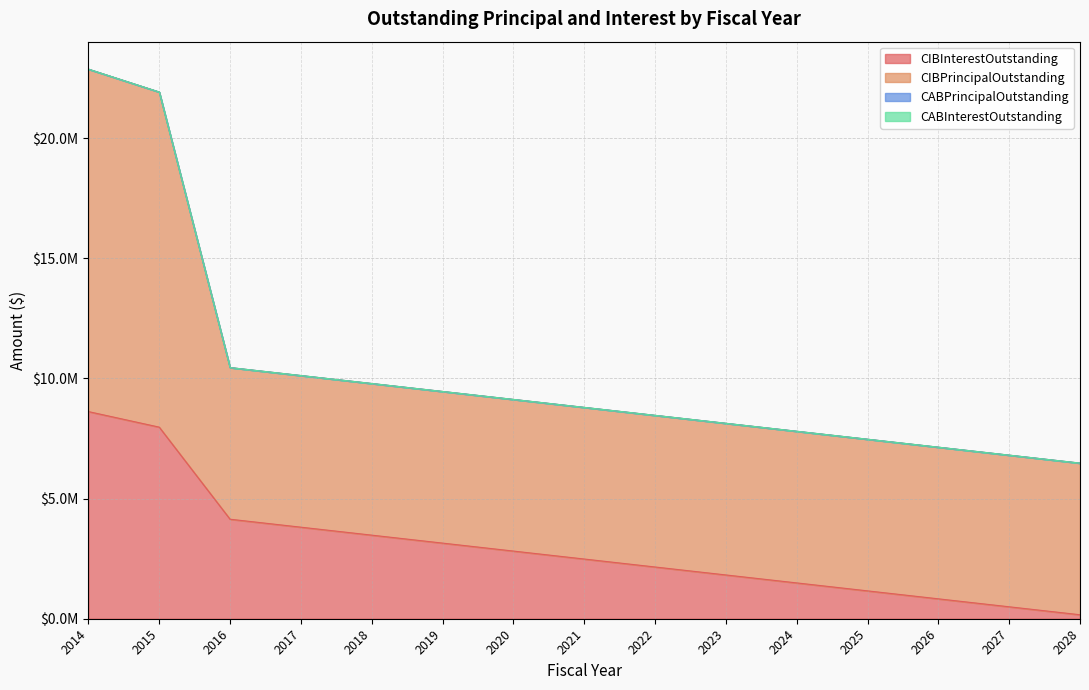

Which category has the highest value in the CABPrincipalOutstanding series?

2014